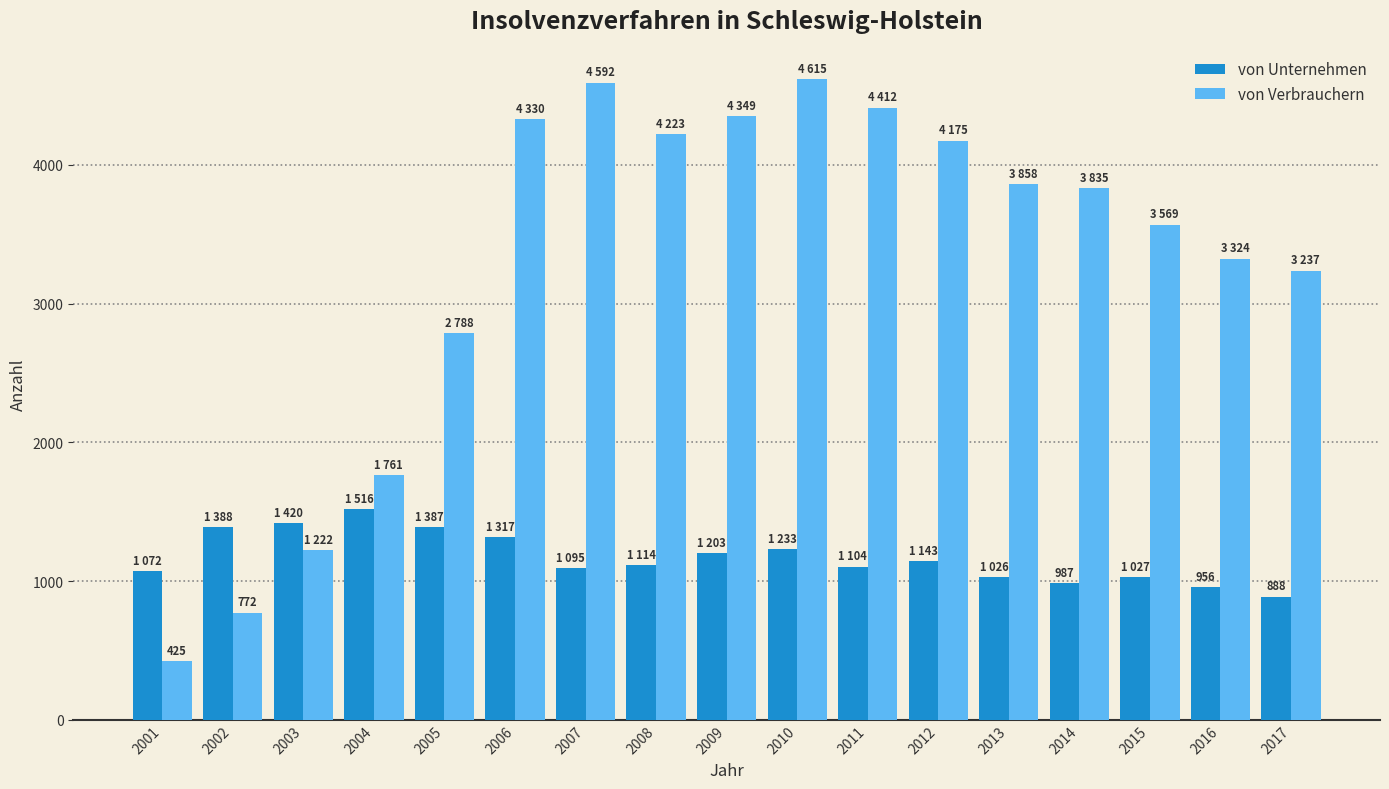

Does the chart contain any negative values?

No